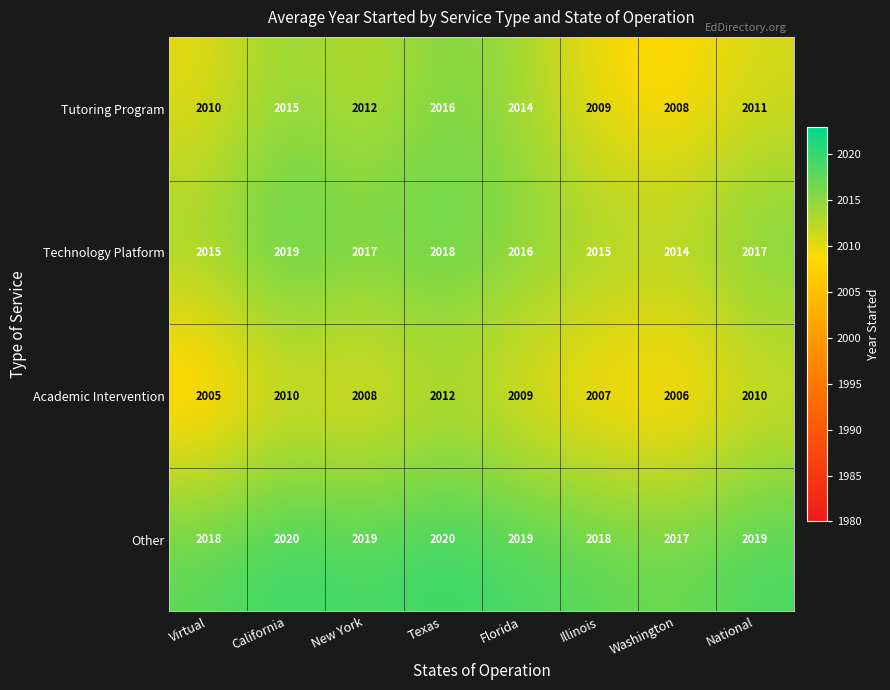

What is the maximum value shown in the chart?

2020